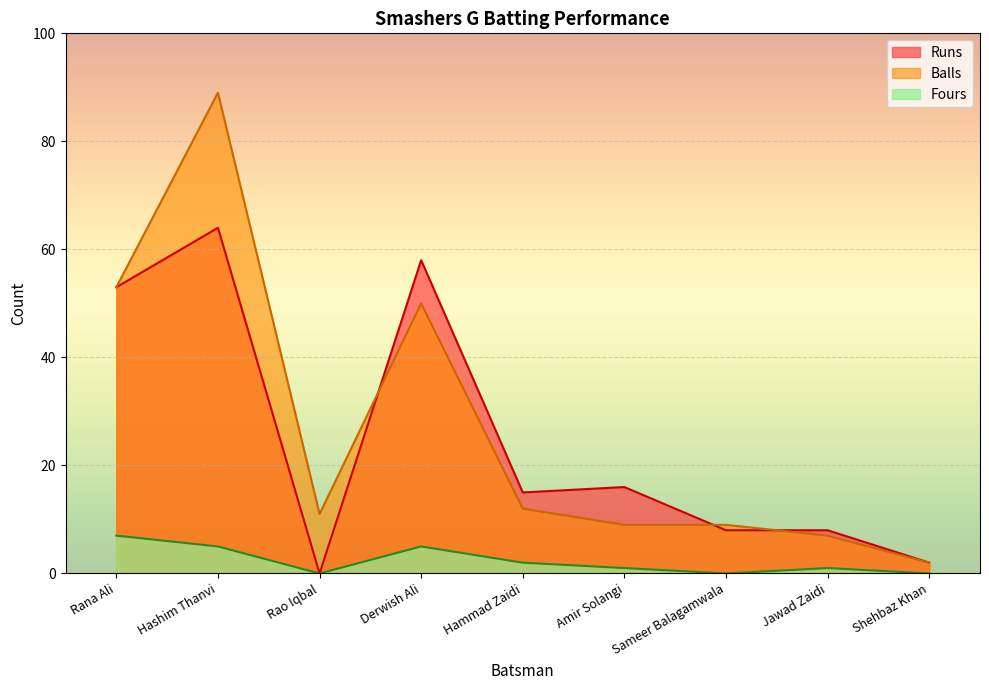

Reading left to right, extract all data points from this chart.

Runs: Rana Ali=53	Hashim Thanvi=64	Rao Iqbal=0	Derwish Ali=58	Hammad Zaidi=15	Amir Solangi=16	Sameer Balagamwala=8	Jawad Zaidi=8	Shehbaz Khan=2
Balls: Rana Ali=53	Hashim Thanvi=89	Rao Iqbal=11	Derwish Ali=50	Hammad Zaidi=12	Amir Solangi=9	Sameer Balagamwala=9	Jawad Zaidi=7	Shehbaz Khan=2
Fours: Rana Ali=7	Hashim Thanvi=5	Rao Iqbal=0	Derwish Ali=5	Hammad Zaidi=2	Amir Solangi=1	Sameer Balagamwala=0	Jawad Zaidi=1	Shehbaz Khan=0